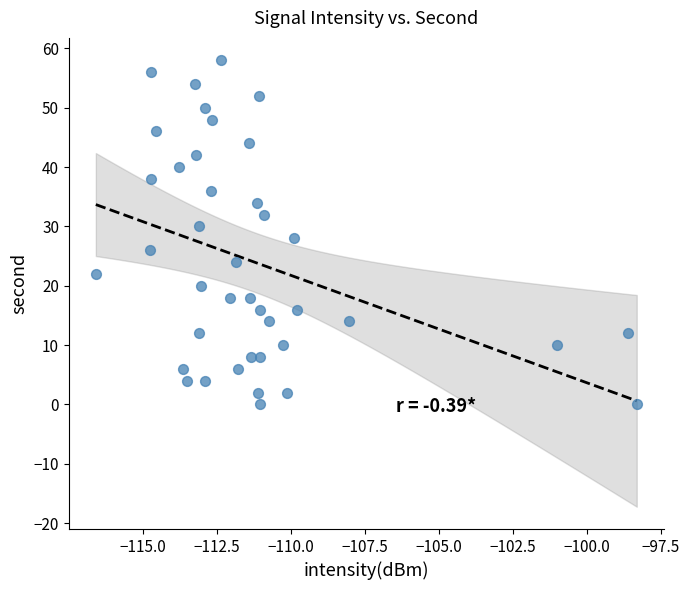

What is the range of Y values (max minus min)?

58